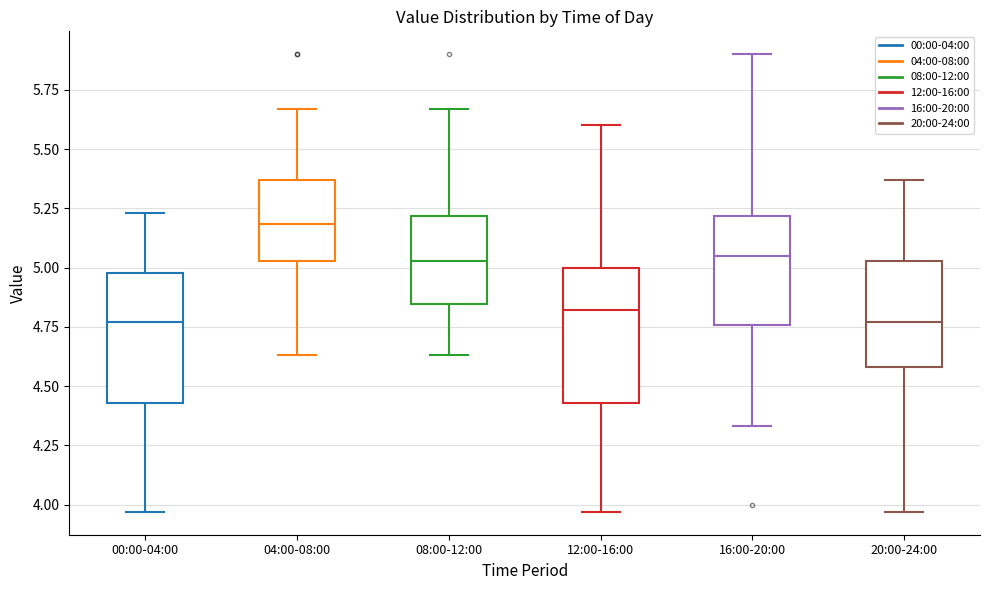

Where does the median line of the box for 08:00-12:00 sit on the y-axis? The values are not printed on the chart, so give them approximately, as read against the axis.

5.05